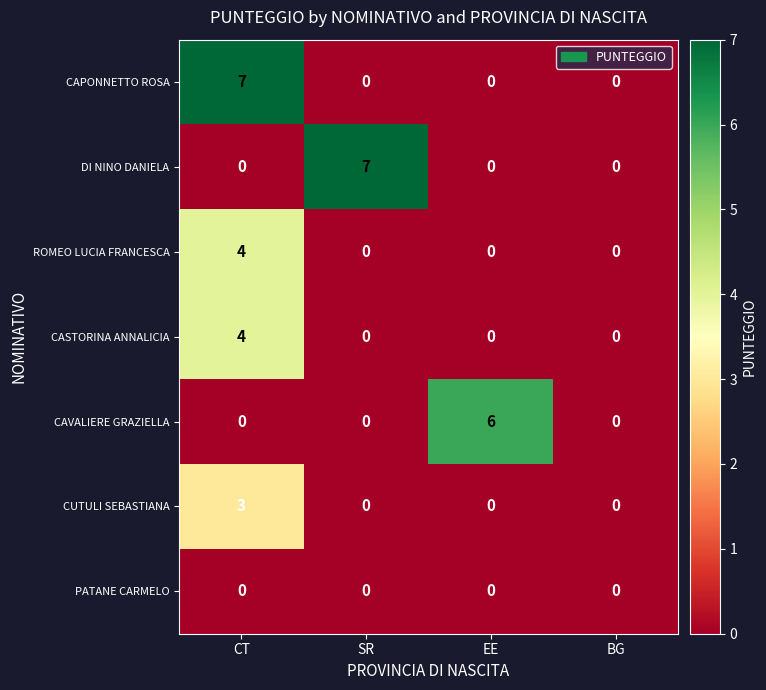

Between EE and BG, which series saw the biggest shift?

CAVALIERE GRAZIELLA